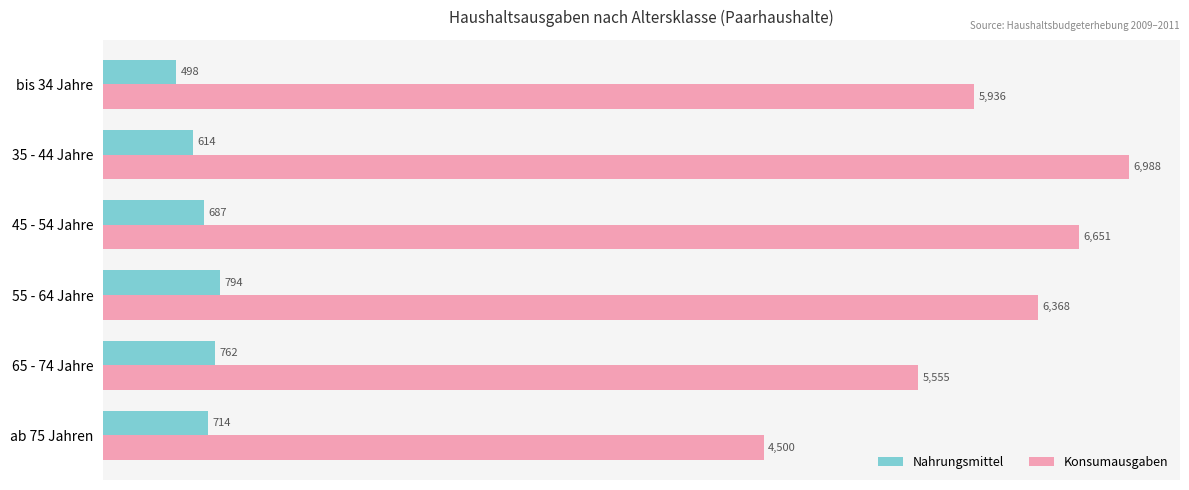

Which series has the widest spread of values?

Konsumausgaben